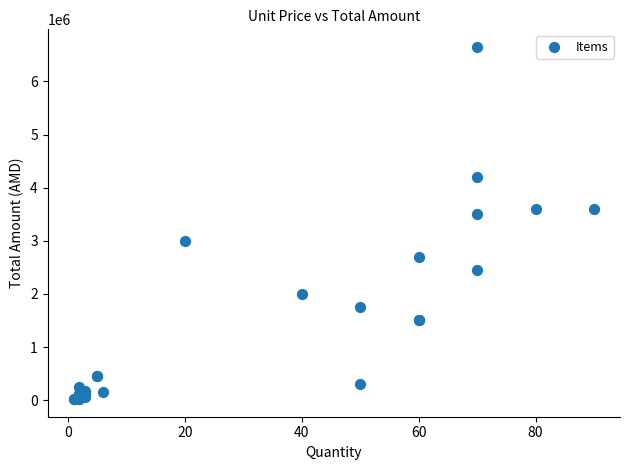

What Y value in the scatter plot is closest to 3335000?

3500000